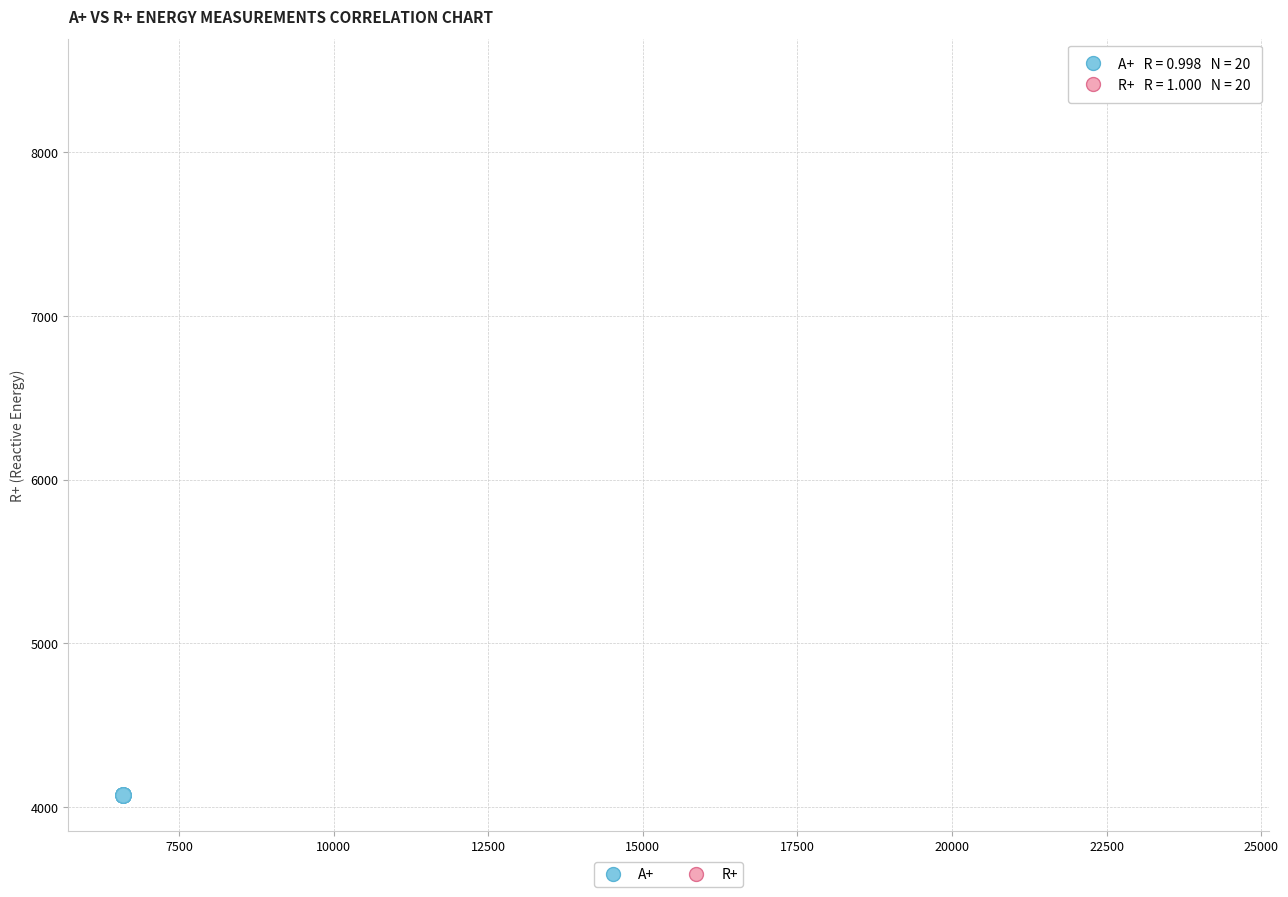

Which series contains the lowest Y value?

A+